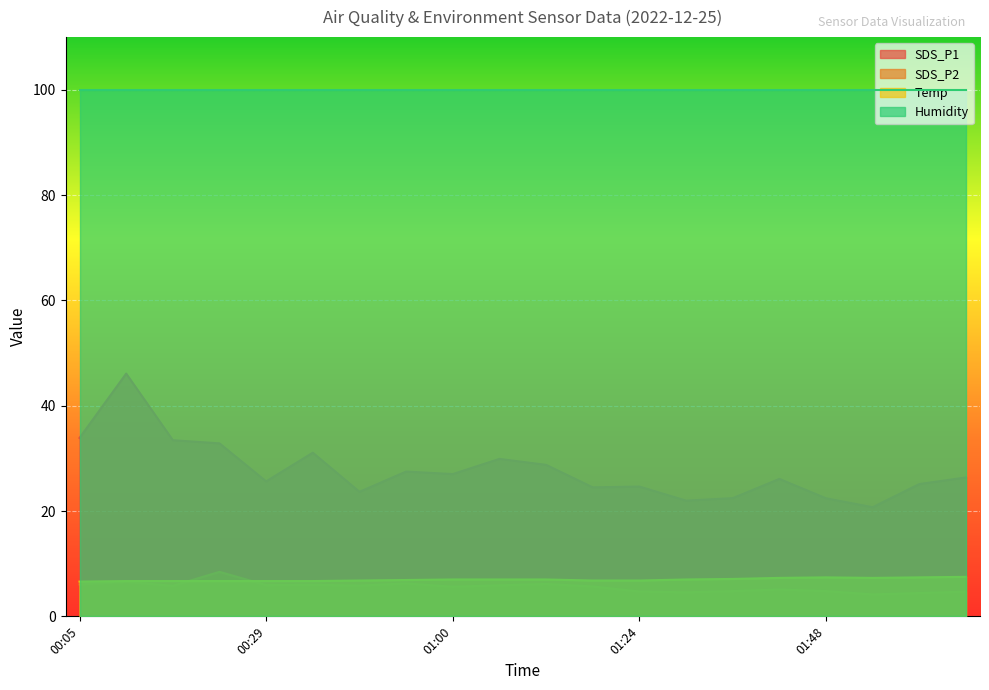

True or false: SDS_P1 and SDS_P2 intersect in this chart.

False